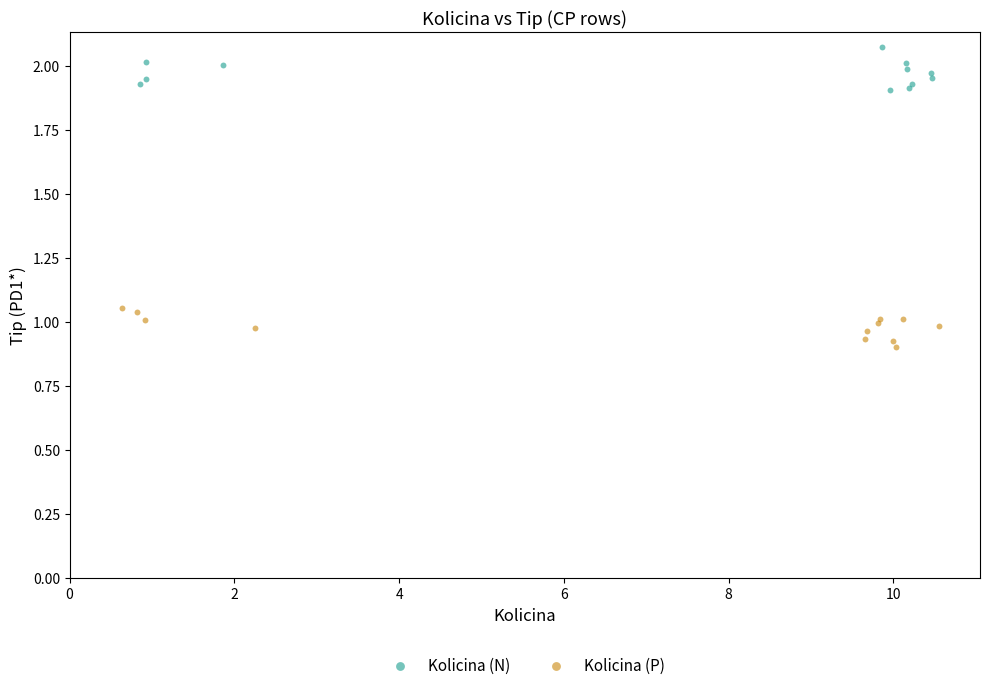

Which series has the widest spread of Y values?

Kolicina (N)